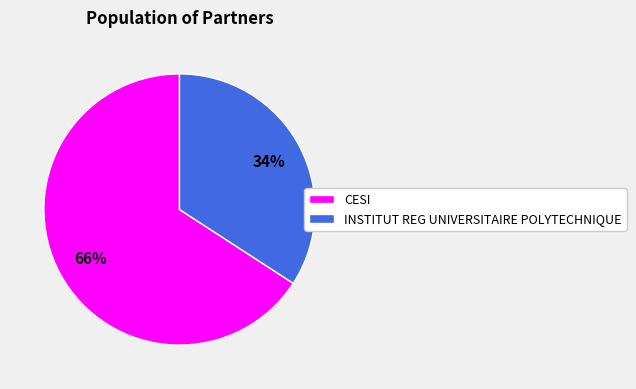

Count the number of slices in the pie.

2